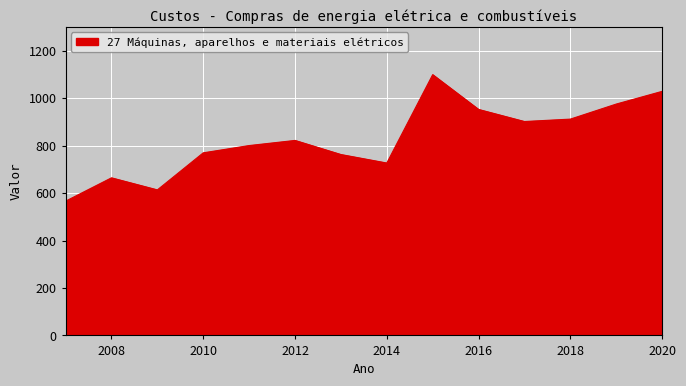

What is the difference between the maximum and minimum values?

533.1